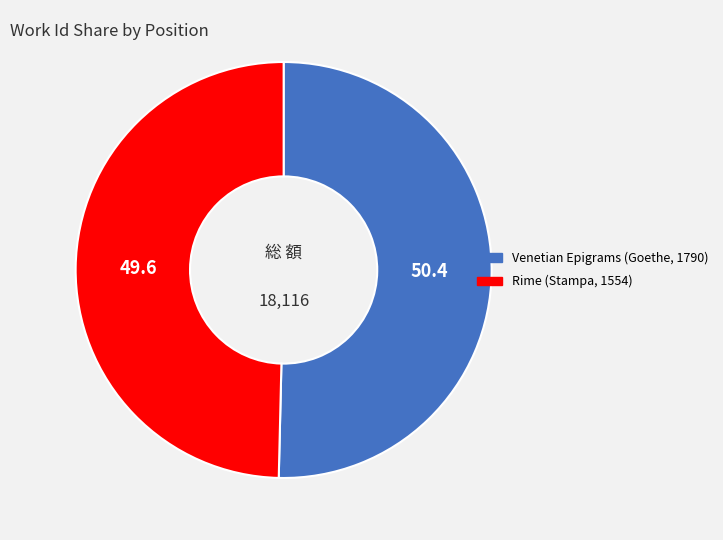

What is the majority slice?

Venetian Epigrams (Goethe, 1790)